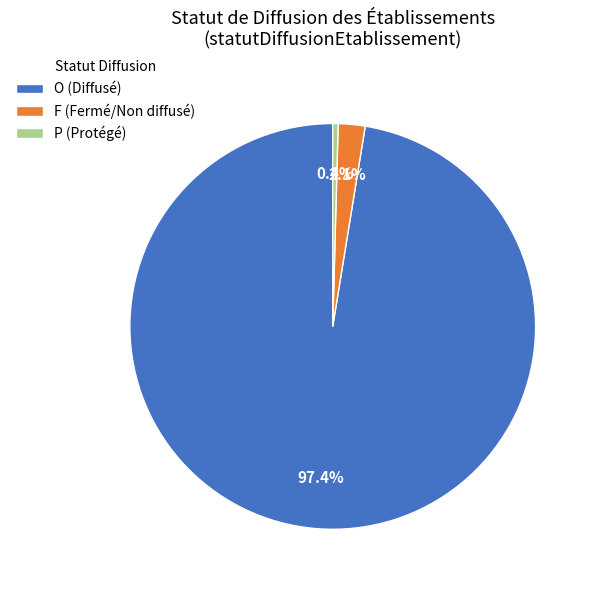

Is there a majority slice in this chart?

Yes